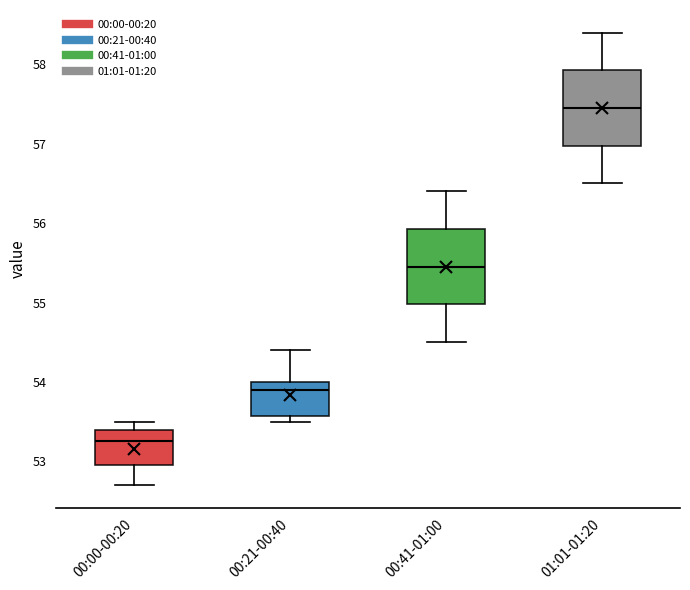

Where is the lower edge of the box for 00:21-00:40 on the y-axis? The values are not printed on the chart, so give them approximately, as read against the axis.

53.6